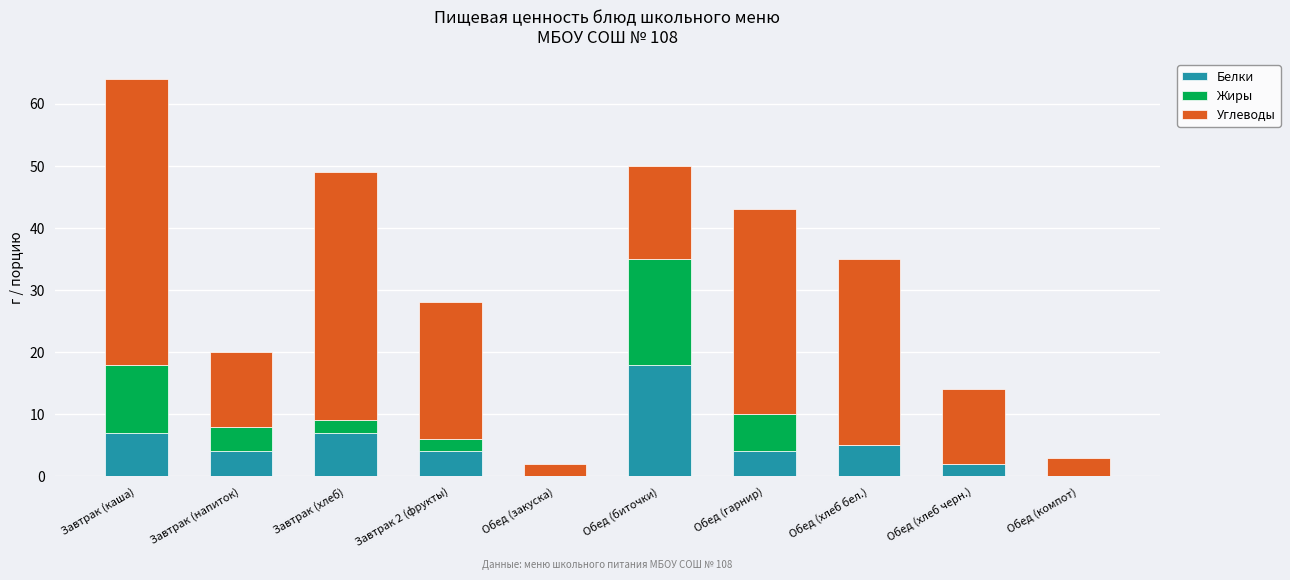

What is the maximum value for Белки?

18